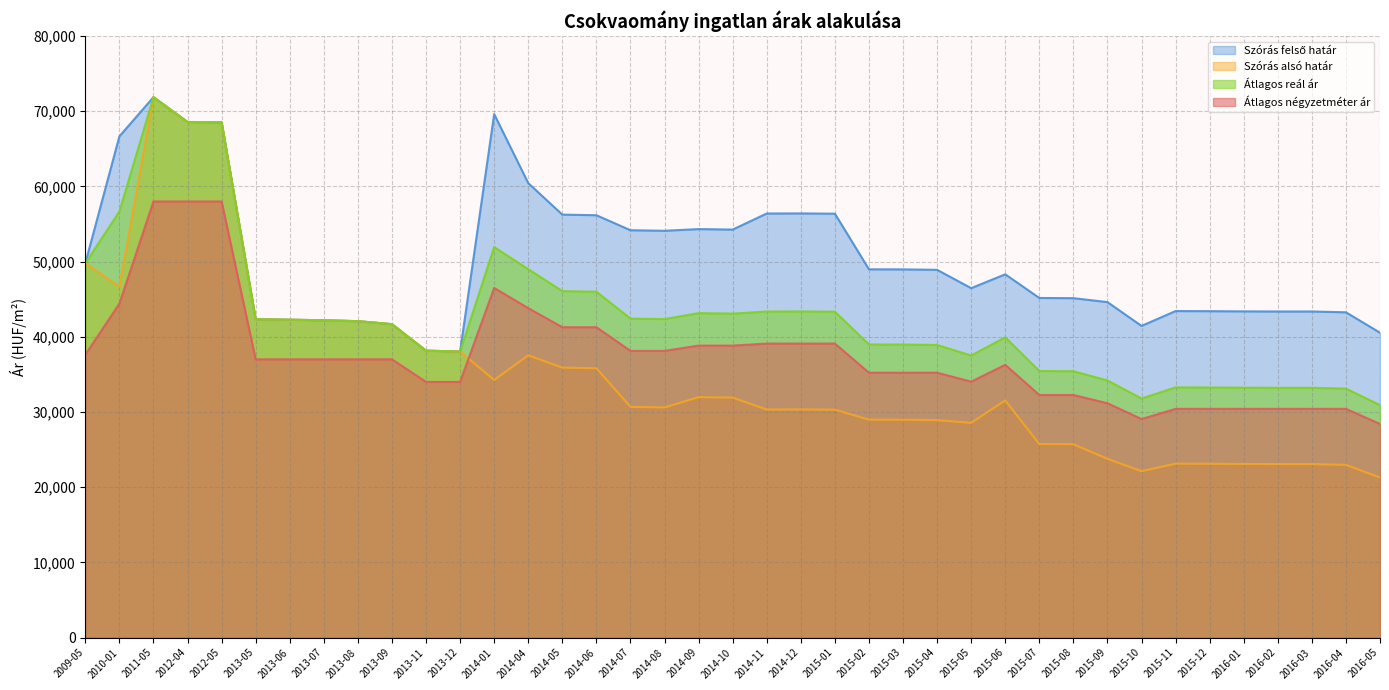

Rank the categories by Átlagos négyzetméter ár value from lowest to highest.

2016-05, 2015-10, 2015-11, 2015-12, 2016-01, 2016-02, 2016-03, 2016-04, 2015-09, 2015-07, 2015-08, 2013-11, 2013-12, 2015-05, 2015-02, 2015-03, 2015-04, 2015-06, 2013-05, 2013-06, 2013-07, 2013-08, 2013-09, 2009-05, 2014-07, 2014-08, 2014-09, 2014-10, 2014-11, 2014-12, 2015-01, 2014-05, 2014-06, 2014-04, 2010-01, 2014-01, 2011-05, 2012-04, 2012-05